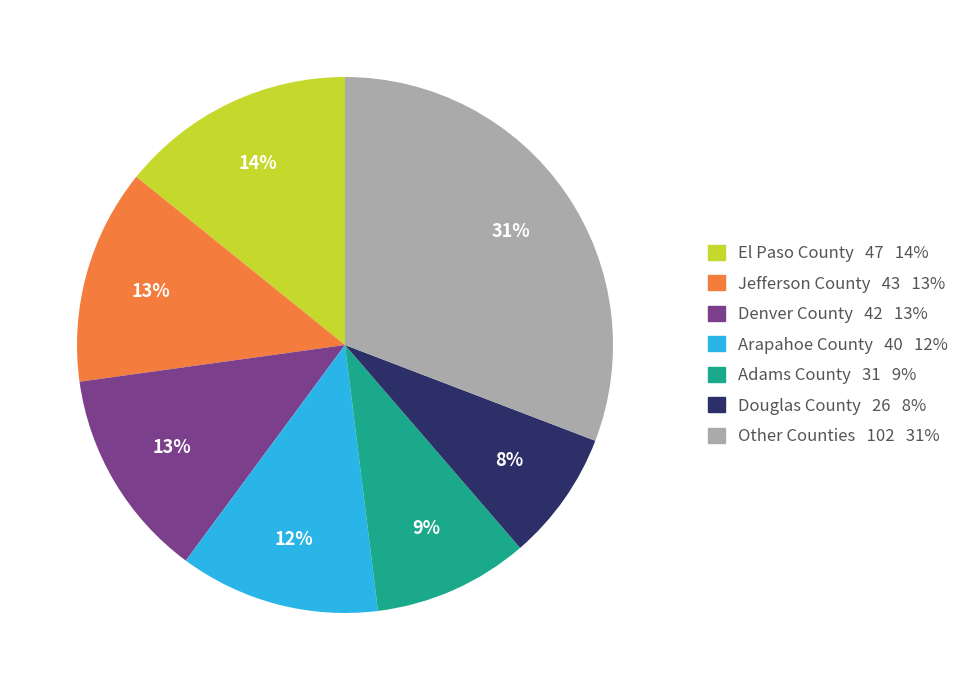

To the nearest percent, what is the difference between the largest and smallest slice percentages?

23%